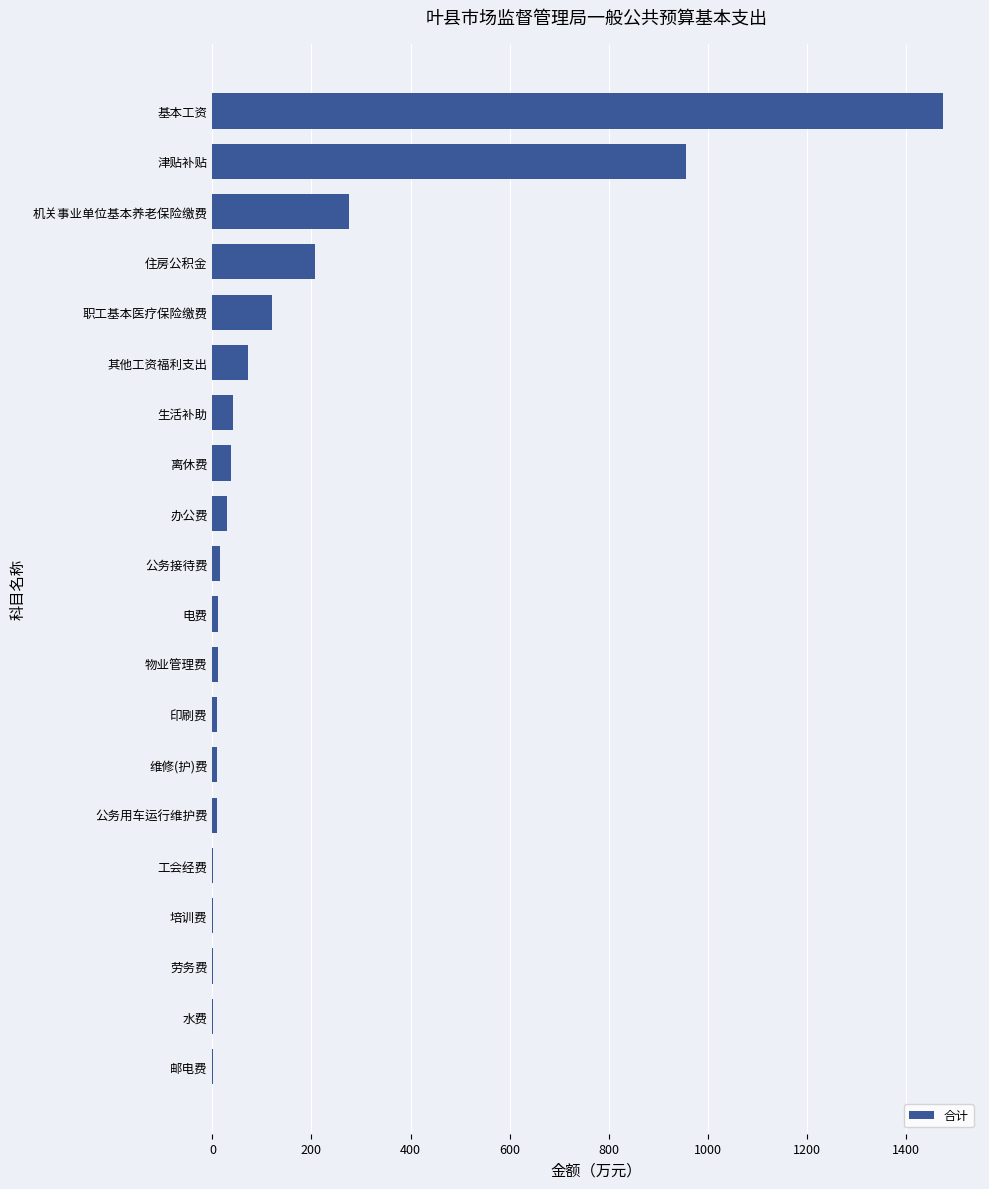

Approximately how many times larger is the value at 职工基本医疗保险缴费 compared to 生活补助?

3.0